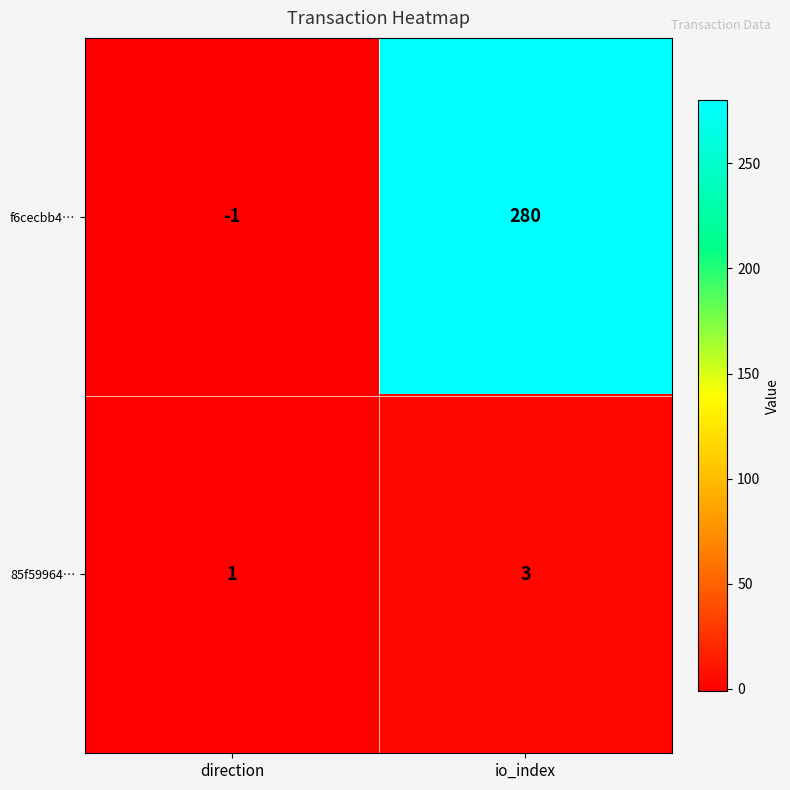

Is it true that f6cecbb4… equals 280 at io_index?

True